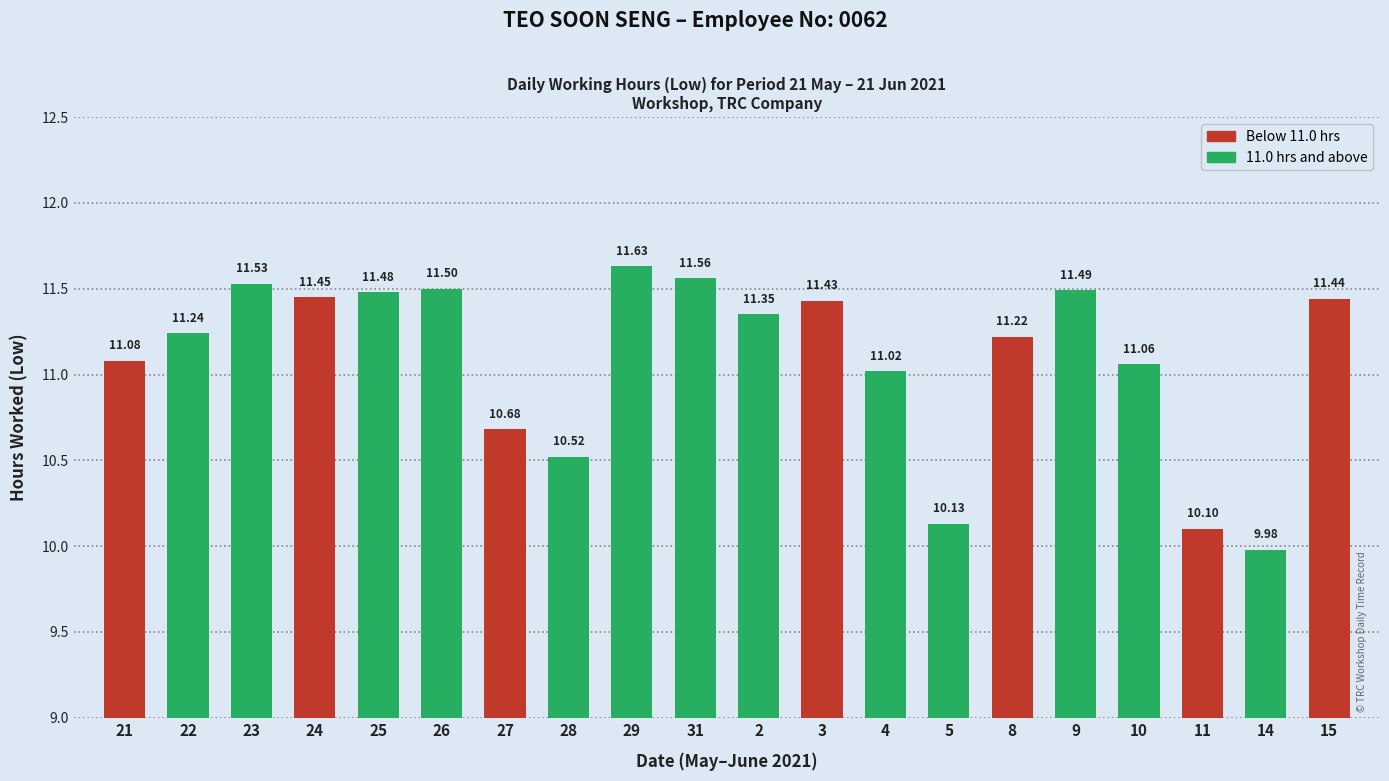

Rank the categories by value from highest to lowest.

29, 31, 23, 26, 9, 25, 24, 15, 3, 2, 22, 8, 21, 10, 4, 27, 28, 5, 11, 14